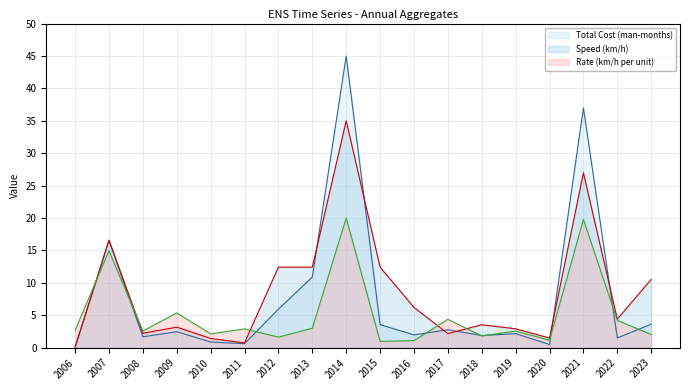

True or false: Rate (km/h per unit) has more than 0 points higher than both neighbors.

True